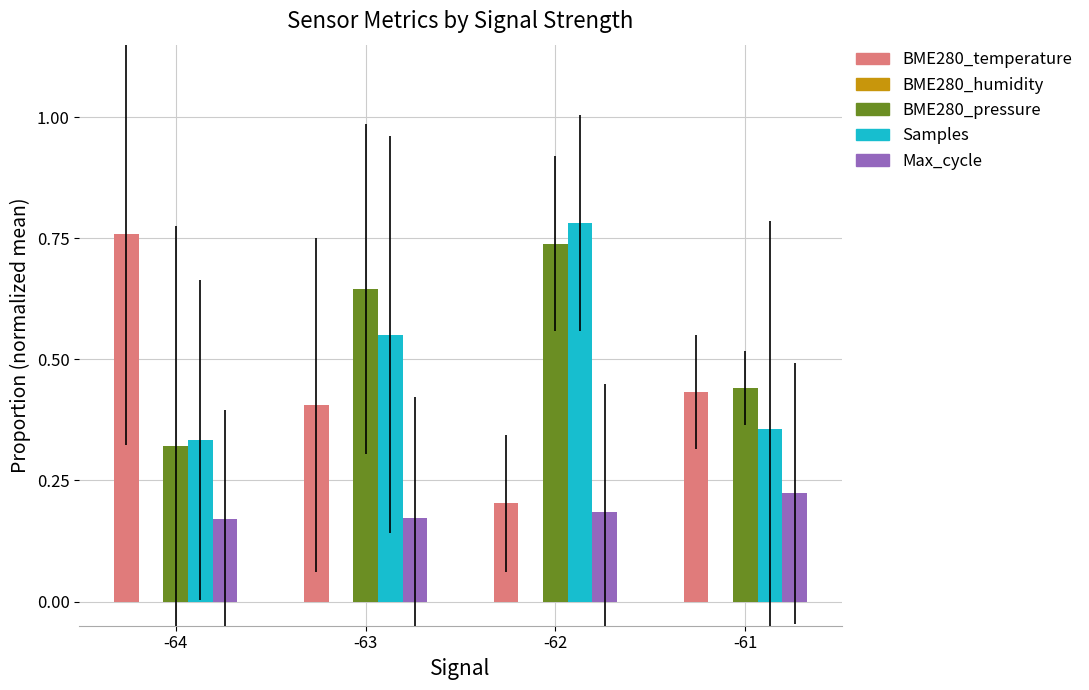

At which label does BME280_temperature reach its peak?

-64